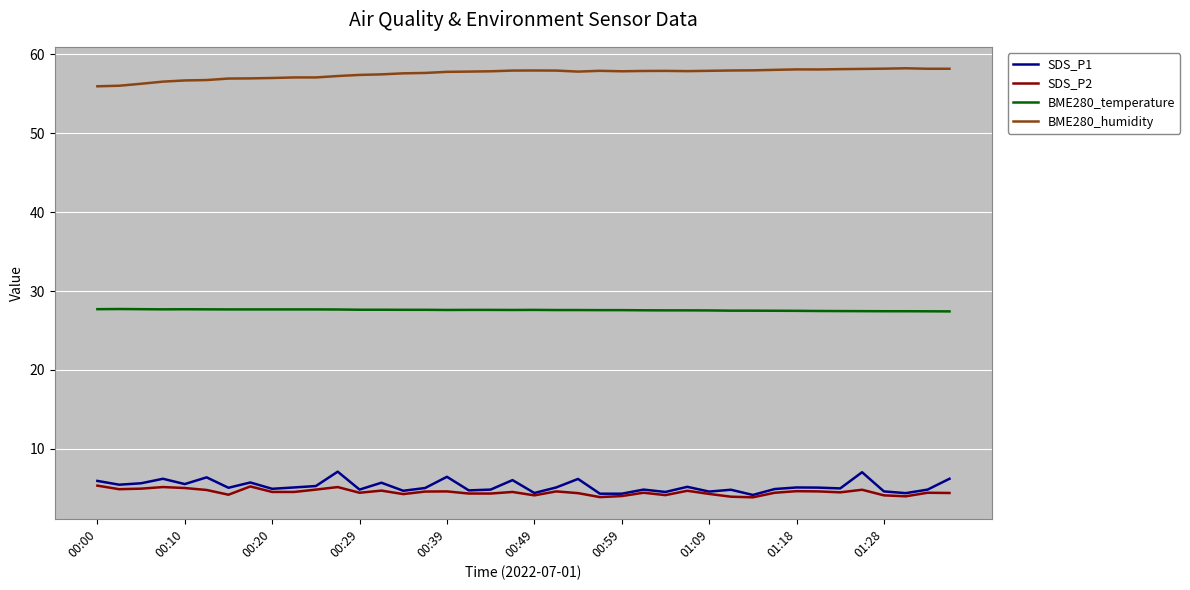

Rank the series by their maximum value, from highest to lowest.

BME280_humidity, BME280_temperature, SDS_P1, SDS_P2